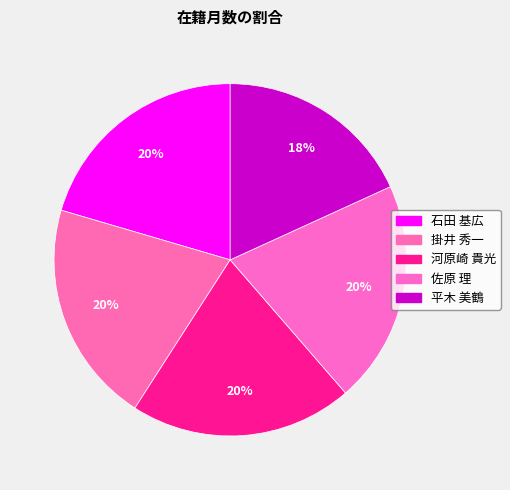

What is the largest slice in the pie chart?

石田 基広